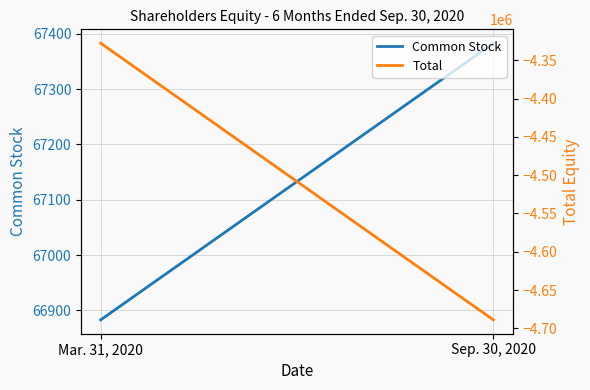

Is the value of Total at Sep. 30, 2020 greater than the value of Common Stock at Mar. 31, 2020?

No